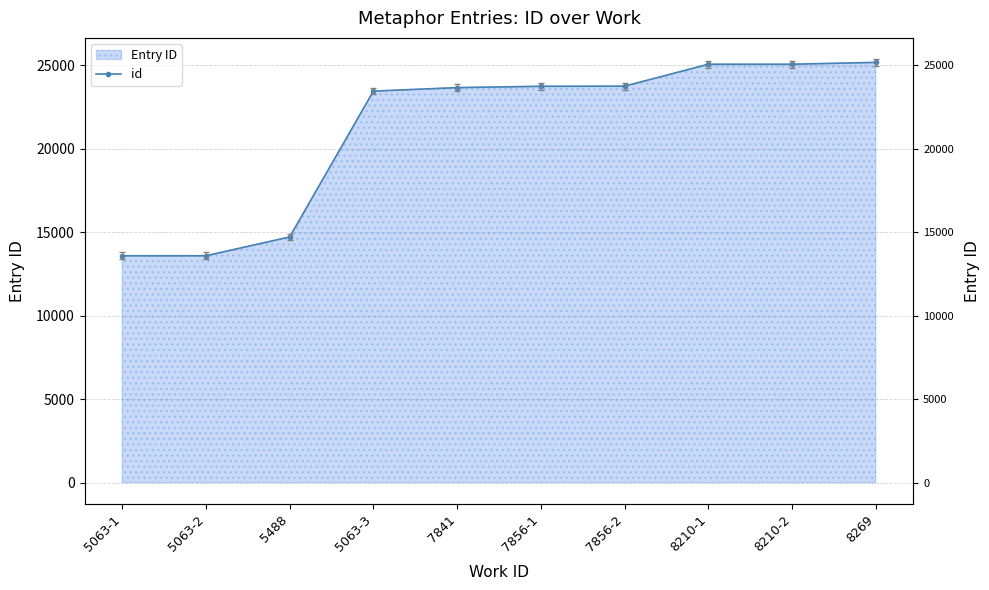

Rank the categories by value from lowest to highest.

5063-1, 5063-2, 5488, 5063-3, 7841, 7856-1, 7856-2, 8210-1, 8210-2, 8269